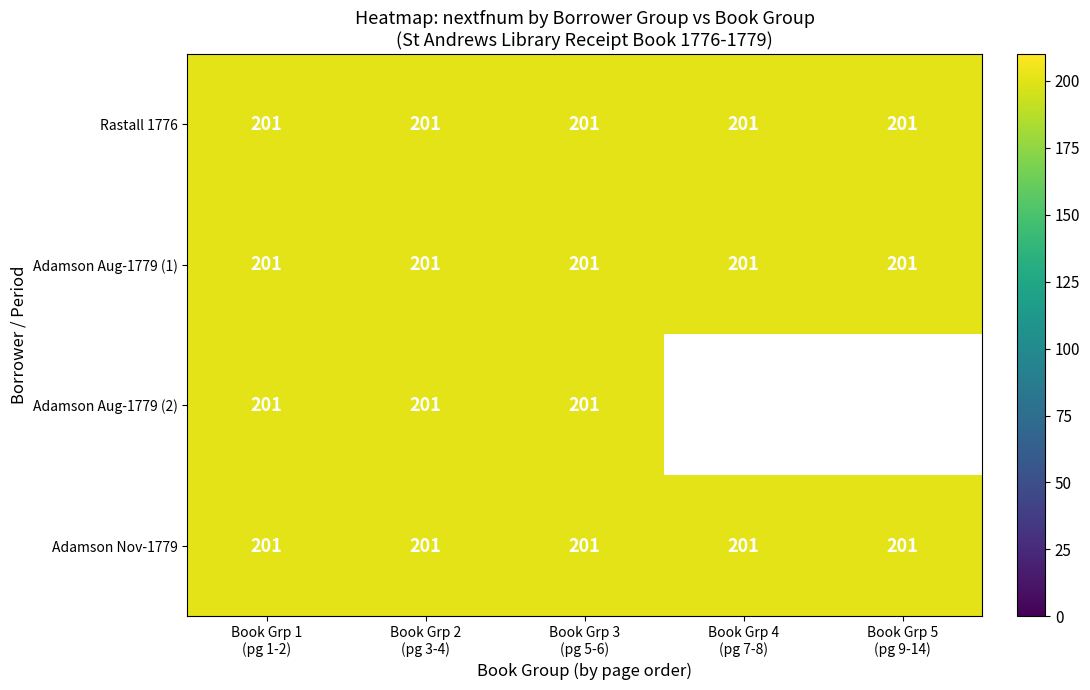

What is the average value of the Rastall/Rastale (1776) series?

201